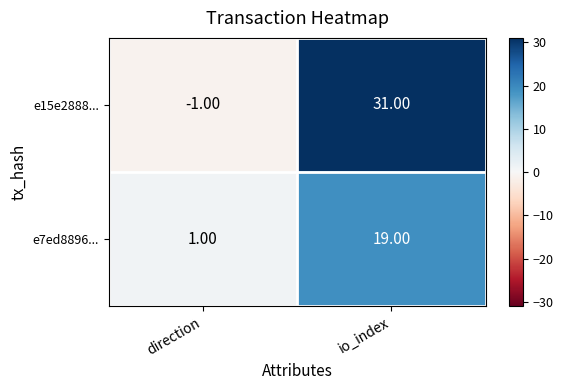

What is the sum of the e7ed8896... values at direction and io_index?

20